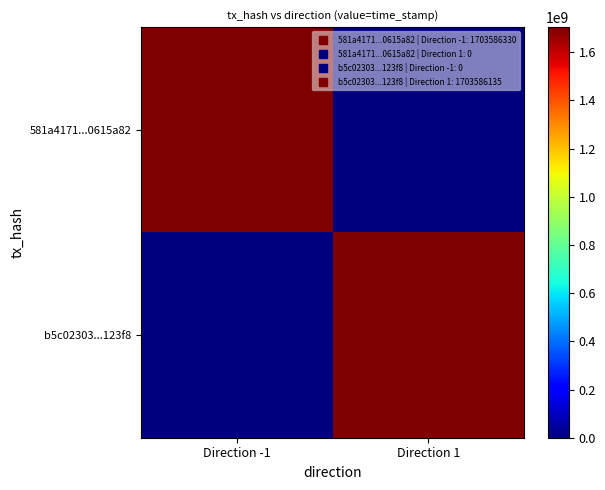

List the series in order of their peak value, highest first.

581a4171...0615a82, b5c02303...123f8